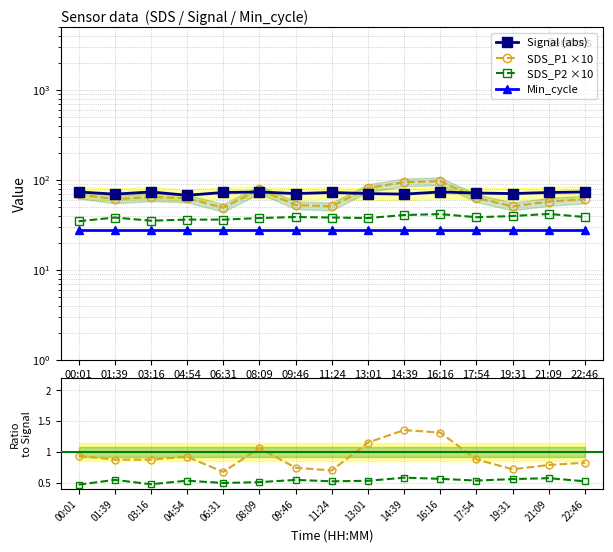

What is the difference between the highest and lowest values at 16:16?

96.9